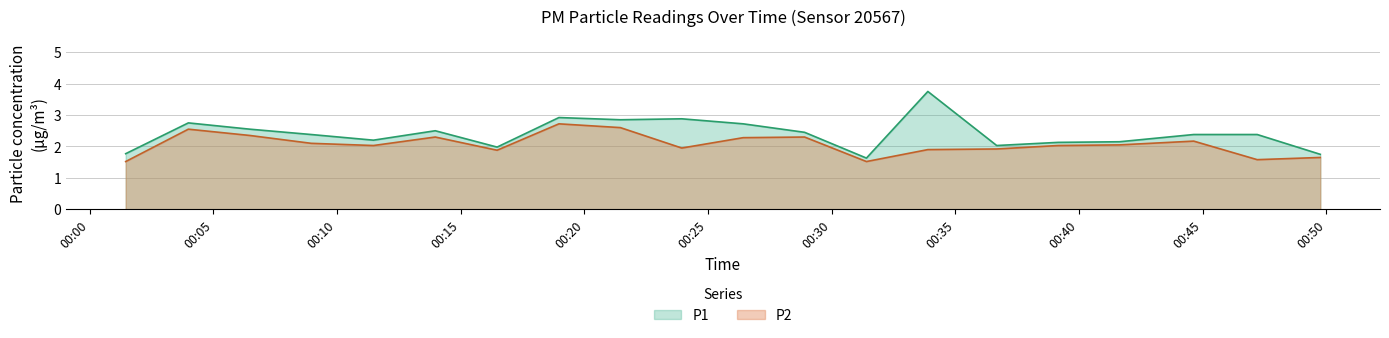

Does the chart have visible grid lines?

Yes